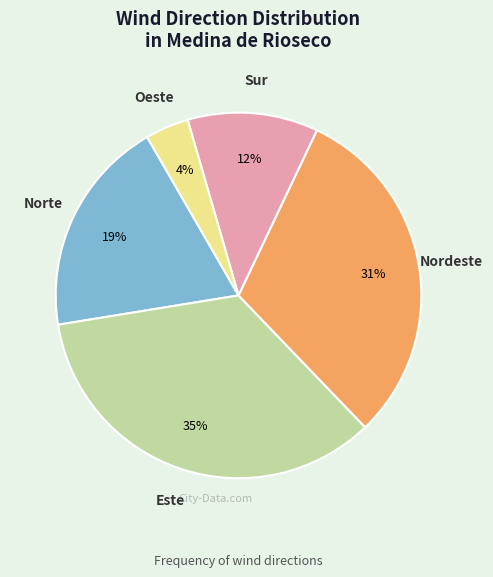

Is there any slice that represents more than half of the pie?

No